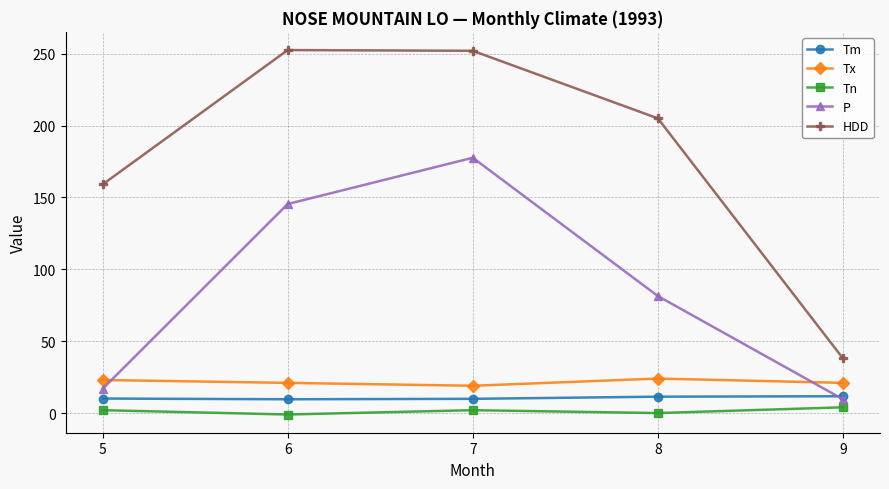

Is this an area chart (filled region under the line)?

No